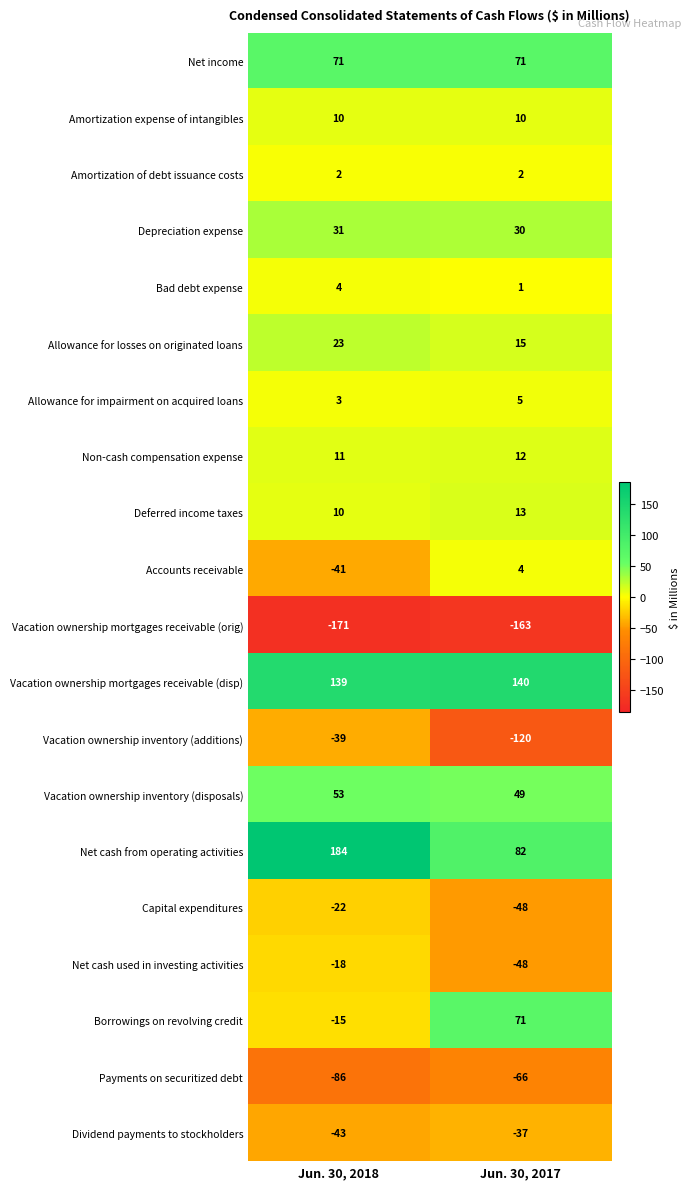

What is the maximum value shown in the chart?

184